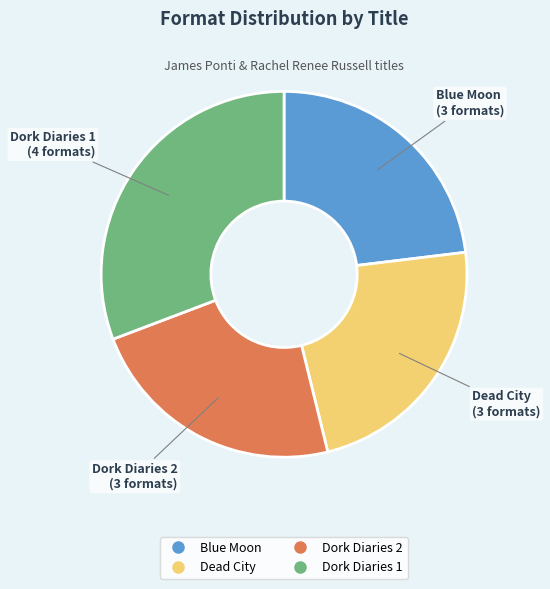

Approximately how many times larger is the value at Dork Diaries 2 compared to Dead City?

1.0